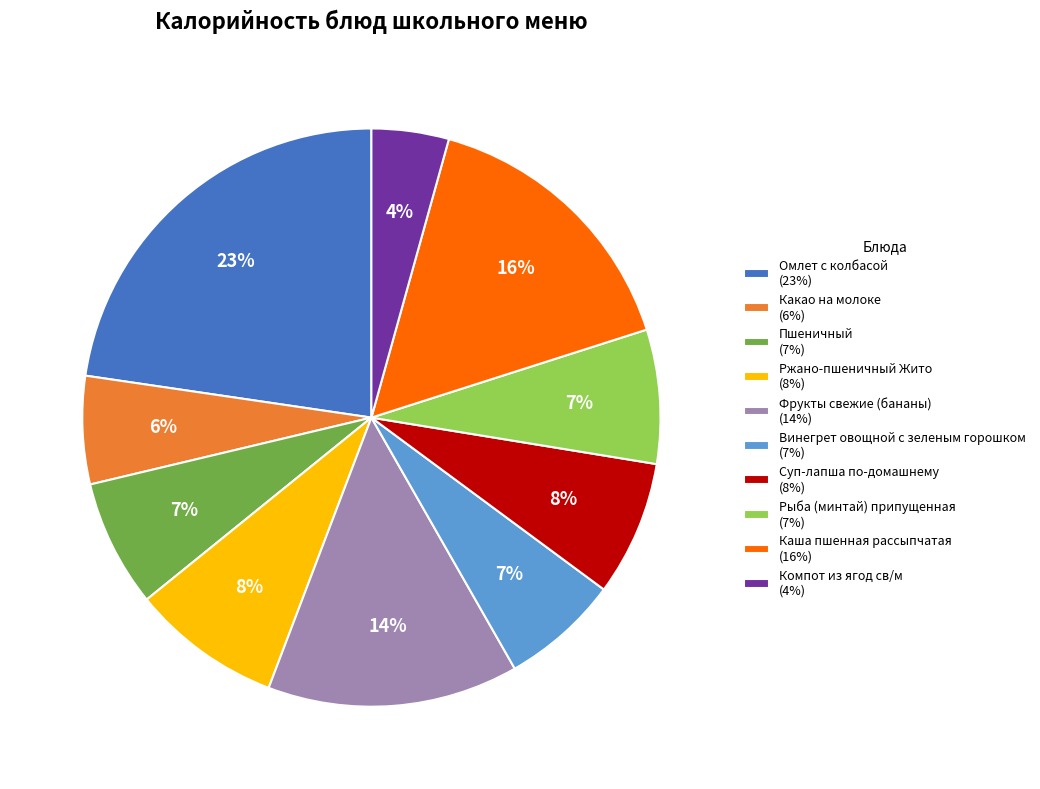

True or false: Суп-лапша по-домашнему accounts for 21% of the total.

False